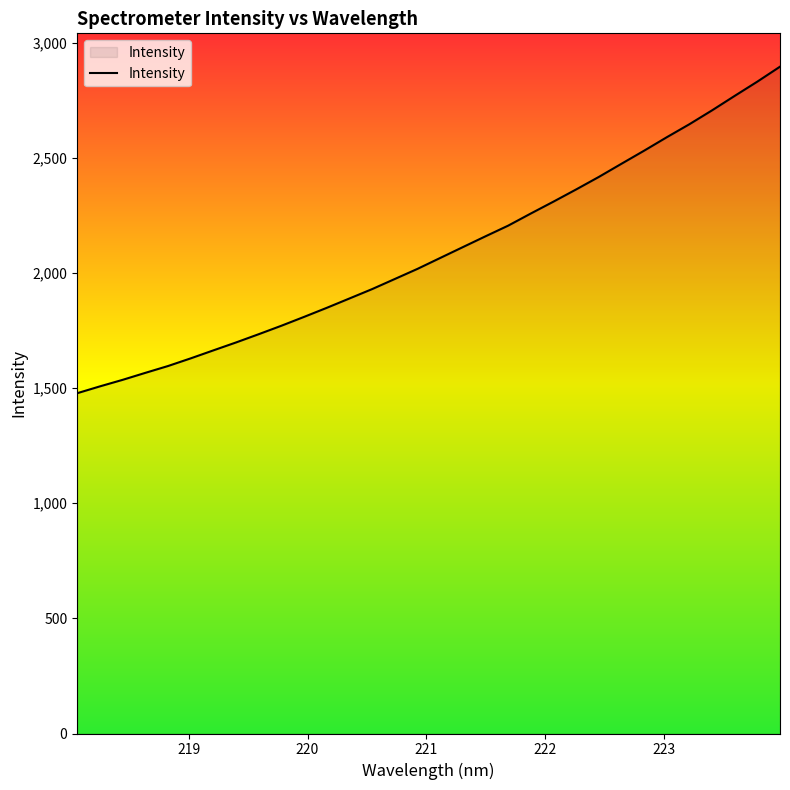

What is the minimum value shown in the chart?

1477.6